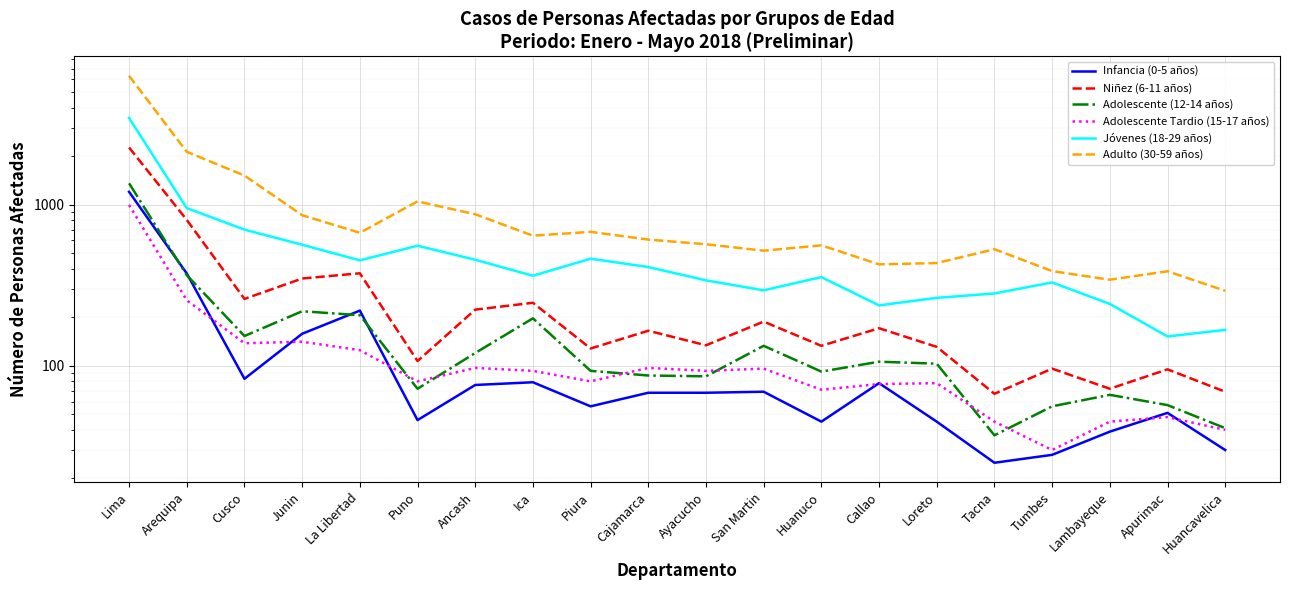

Between Cusco and Loreto, which is larger?

Cusco